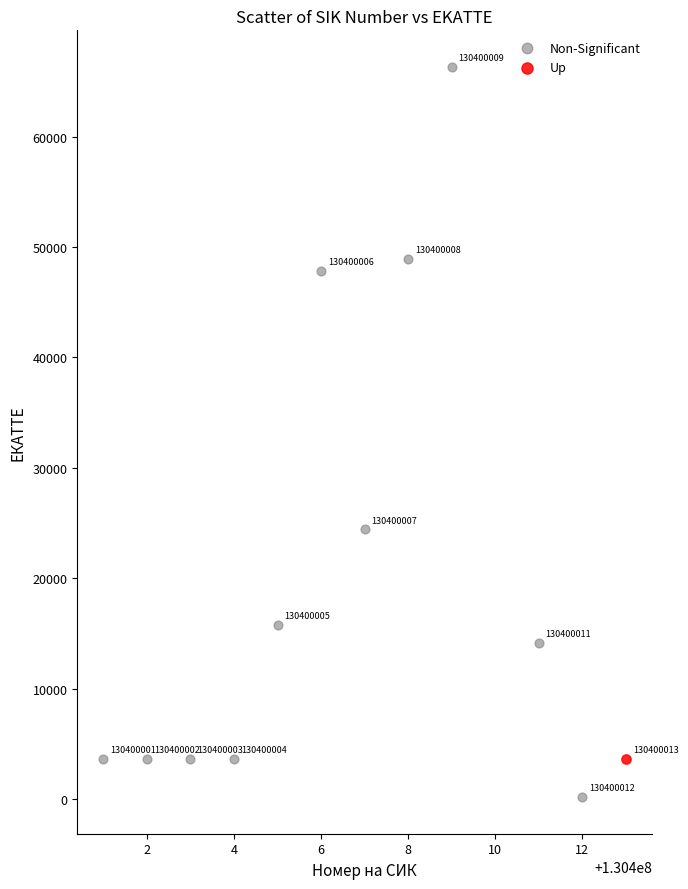

What are all the series names shown in the legend?

Non-Significant, Up